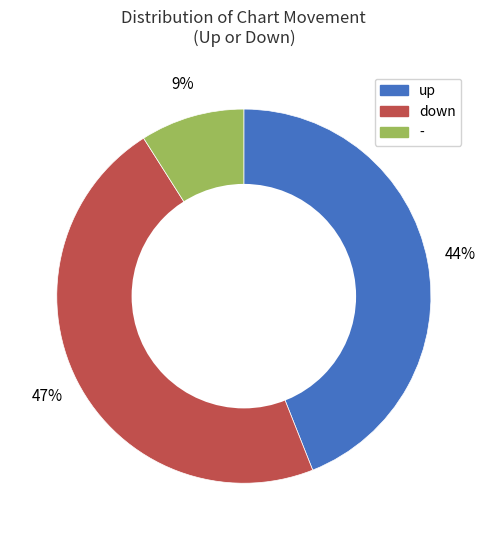

Is the sum of down and up greater than half?

Yes